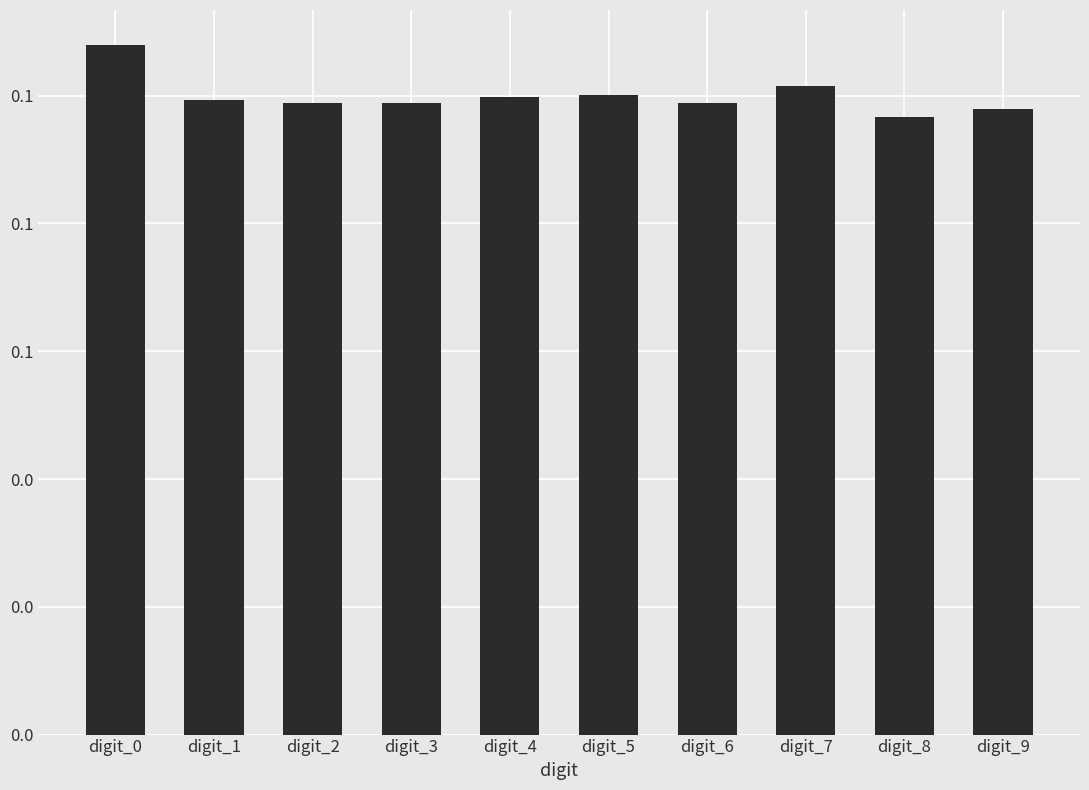

Are the bars horizontal?

No